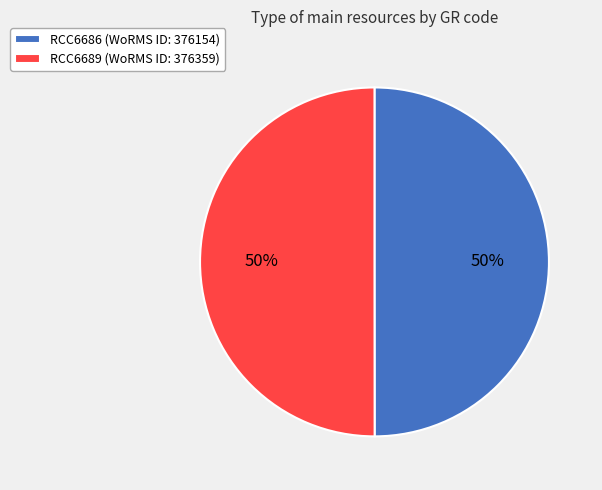

To the nearest percent, what percentage of the pie is RCC6686?

50%